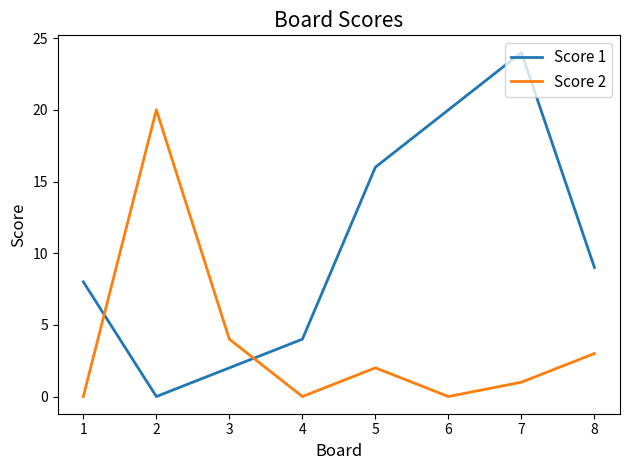

The Score 2 series shows 20 at 2. True or false?

True